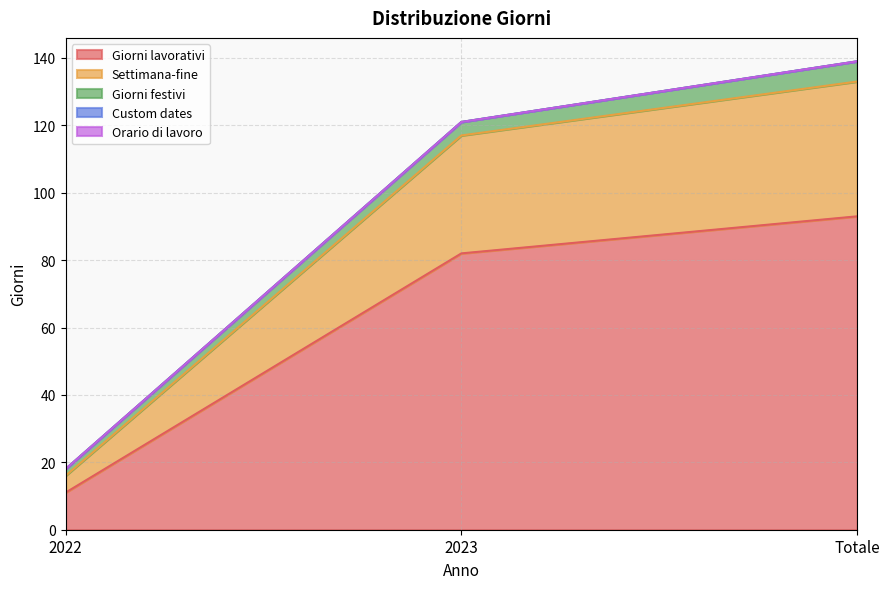

At which category is the sum across all series the highest?

Totale